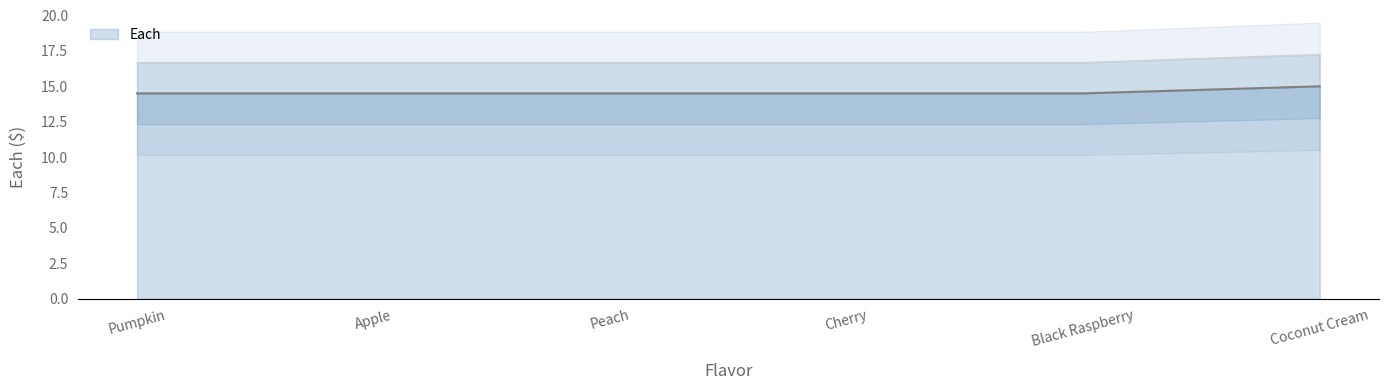

Is it true that the value at Black Raspberry is 20.3?

False